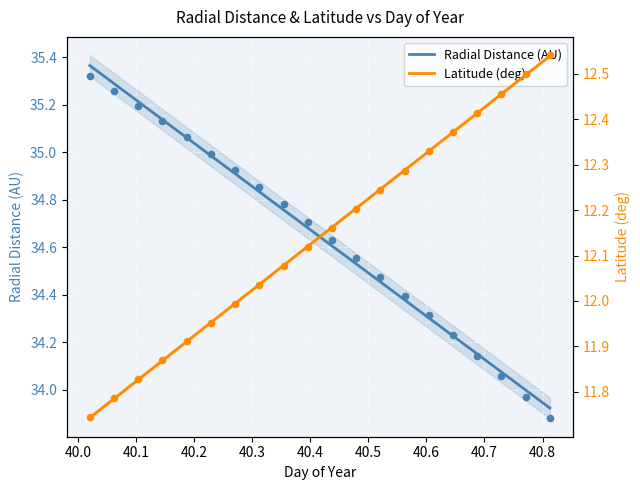

What is the total value across all series at 40.3542?

46.9